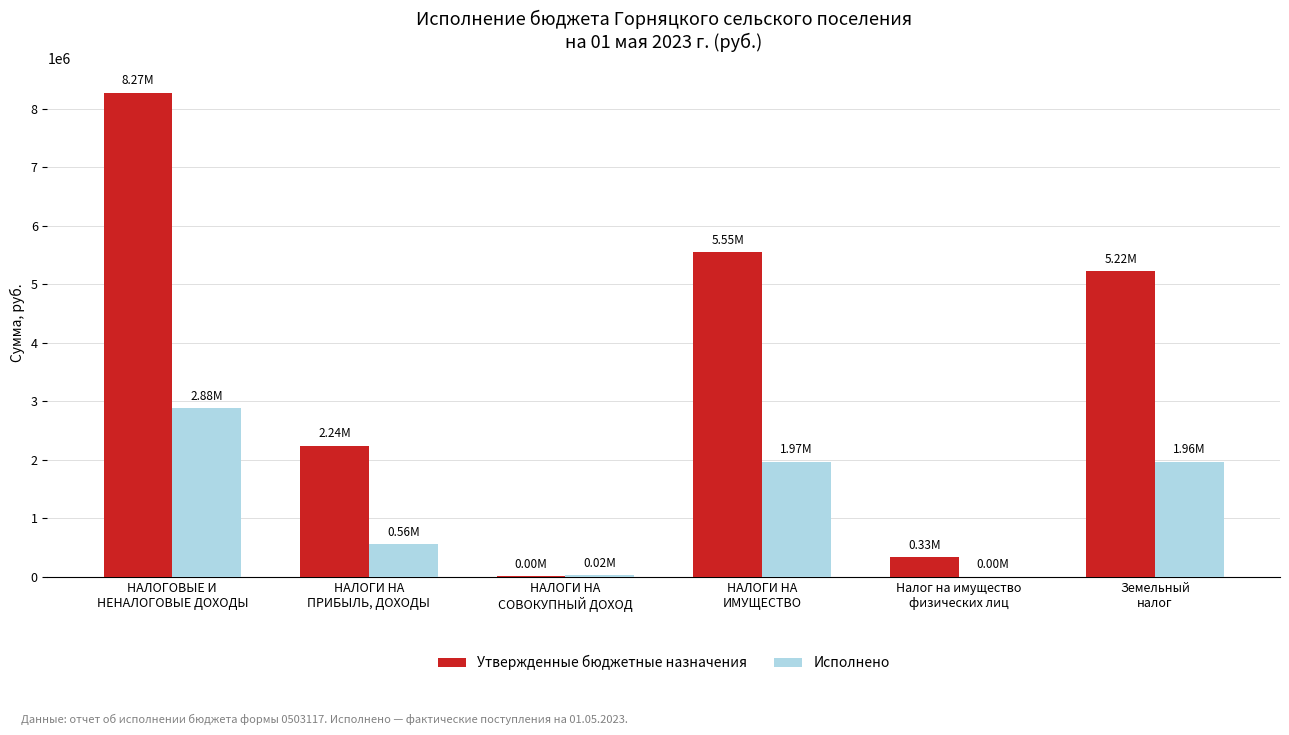

Are the bars horizontal?

No